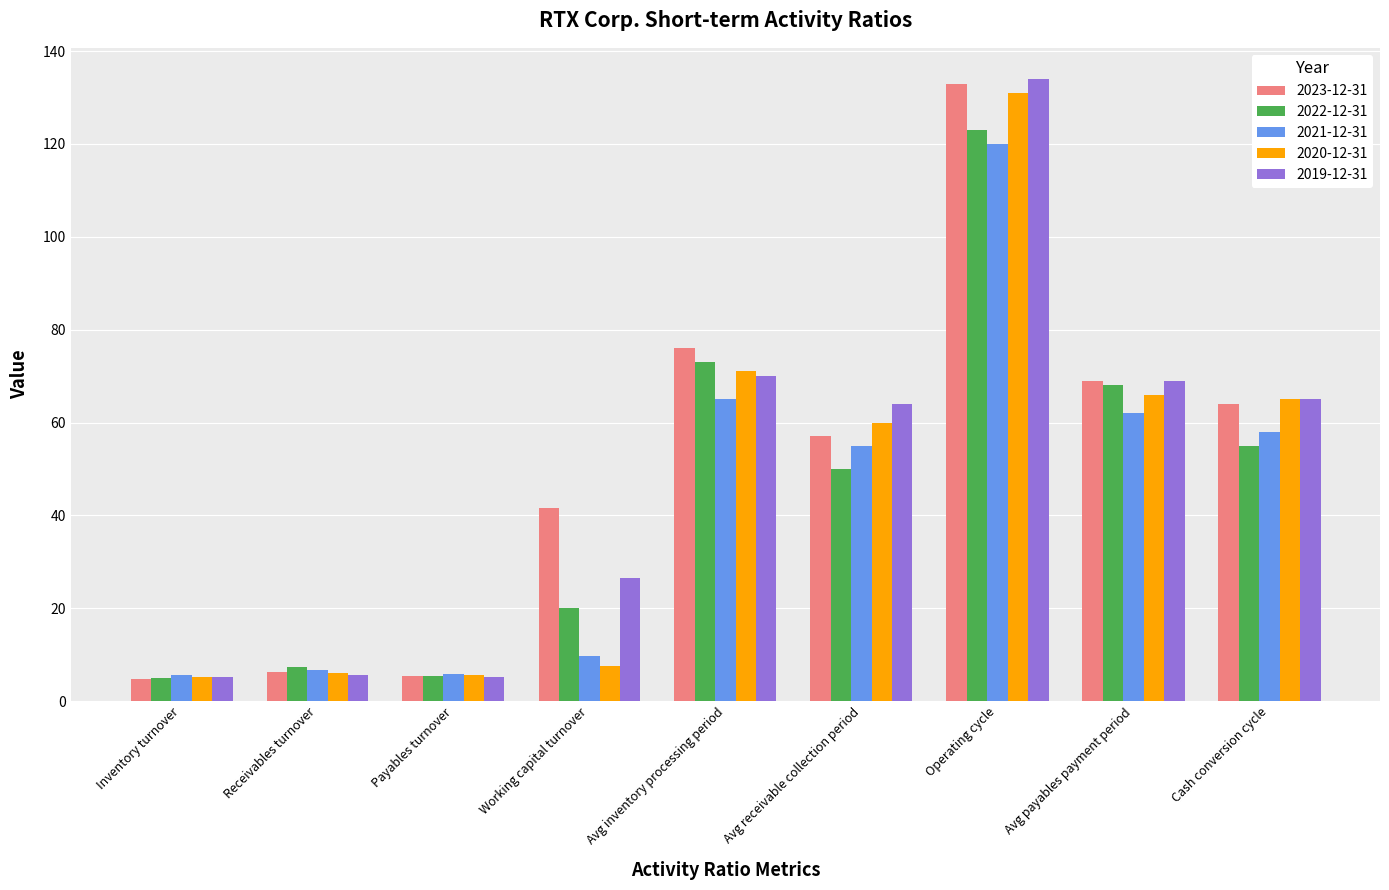

What is the spread (max minus min) of values at Avg inventory processing period?

11.0